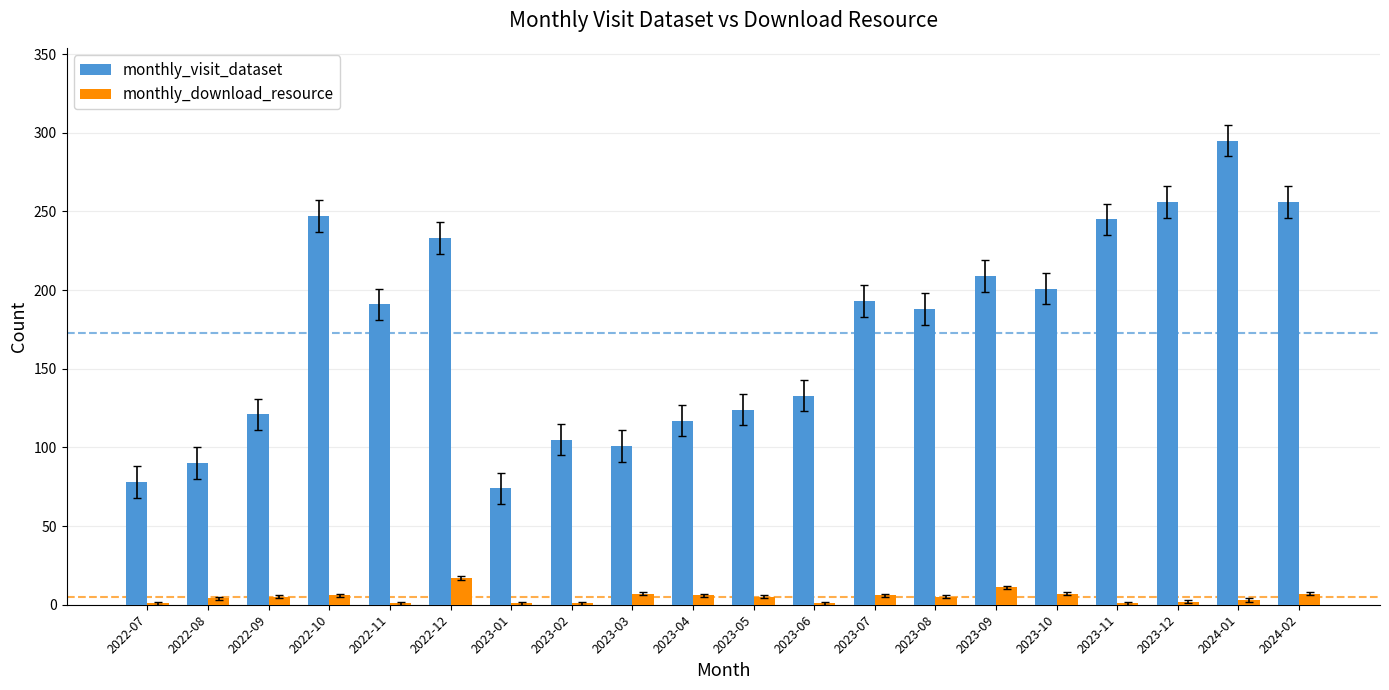

Which series changed the most between 2023-01 and 2023-06?

monthly_visit_dataset